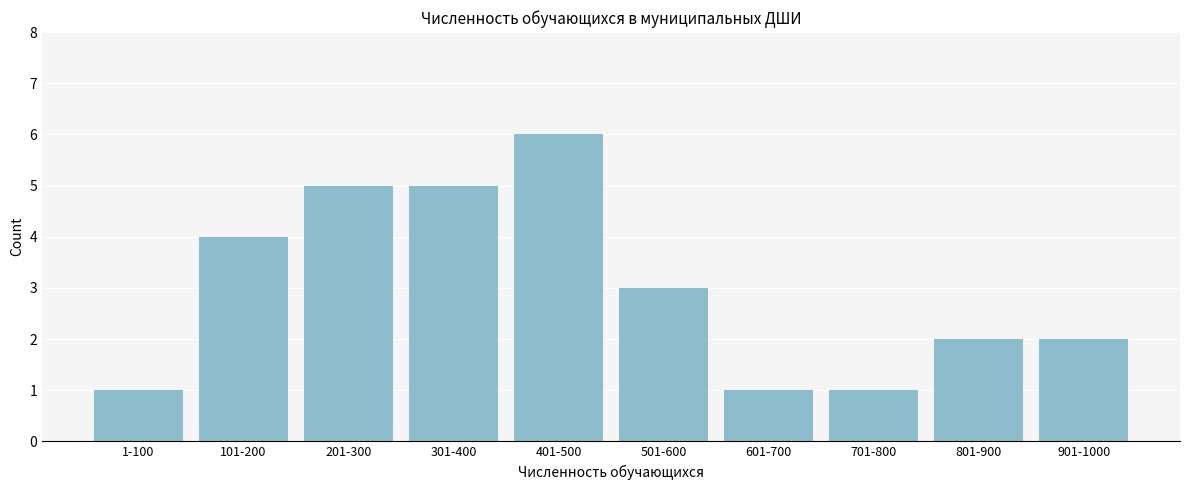

Reading left to right, extract all data points from this chart.

1	4	5	5	6	3	1	1	2	2